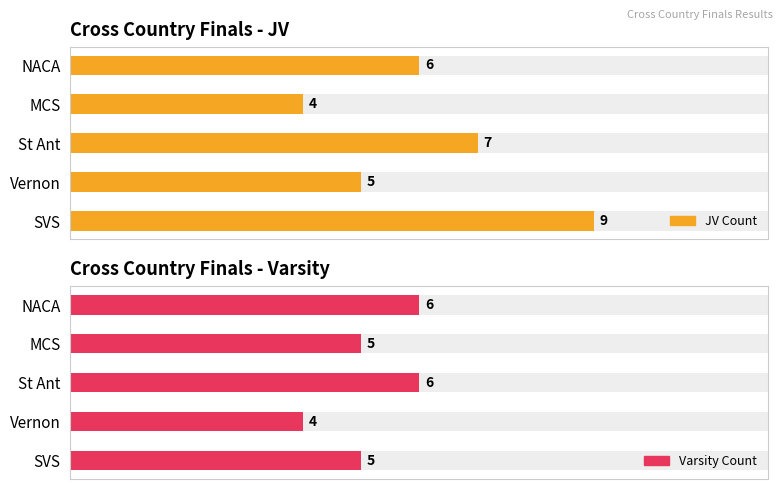

At which label does JV Count reach its peak?

SVS